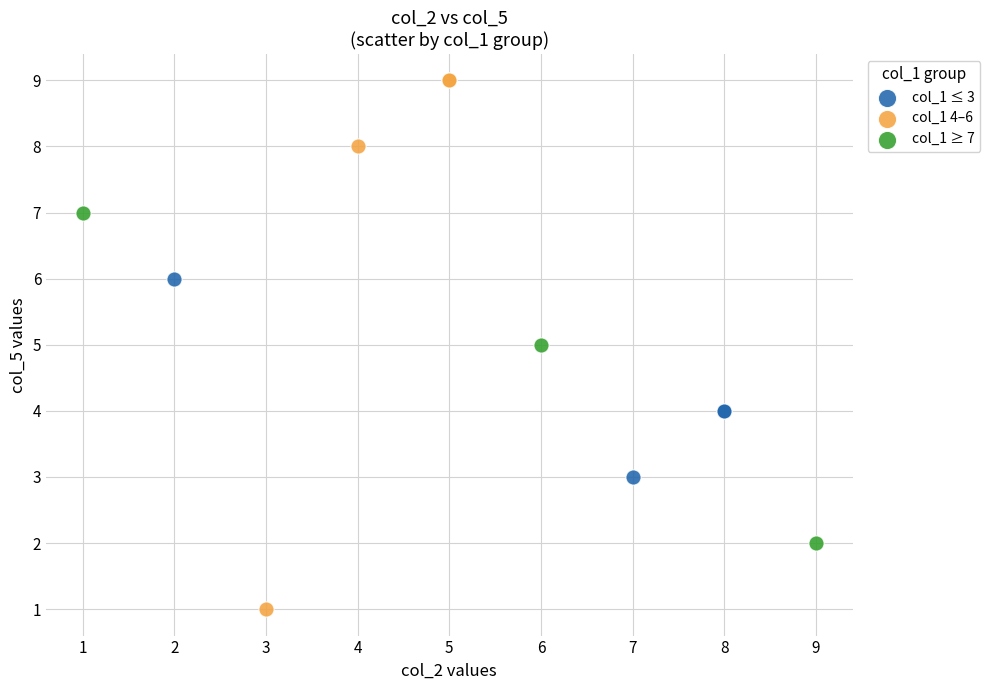

Which series has the largest Y range (max minus min)?

col_1 4–6